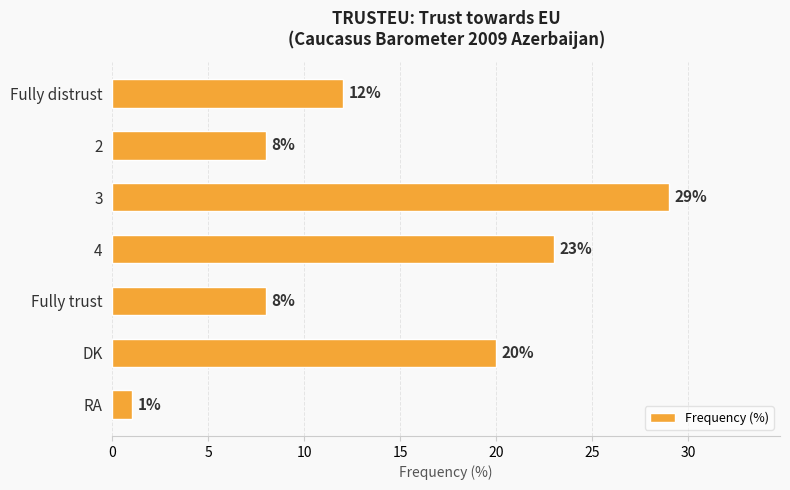

The value at DK is 20. True or false?

True